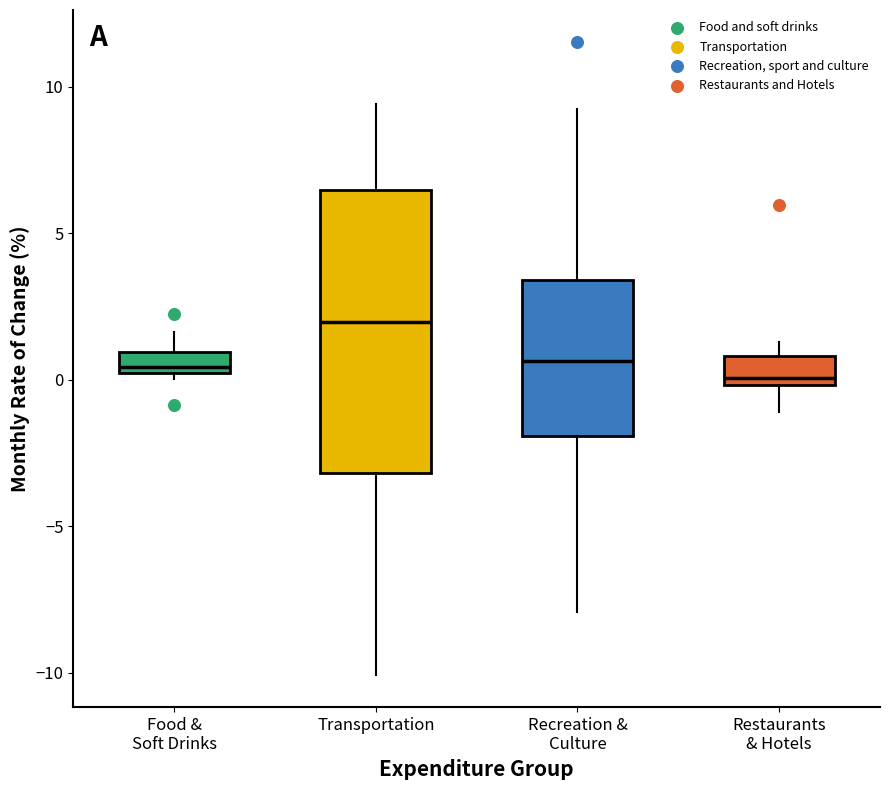

Where is the lower edge of the box for Food & Soft Drinks on the y-axis? The values are not printed on the chart, so give them approximately, as read against the axis.

0.0